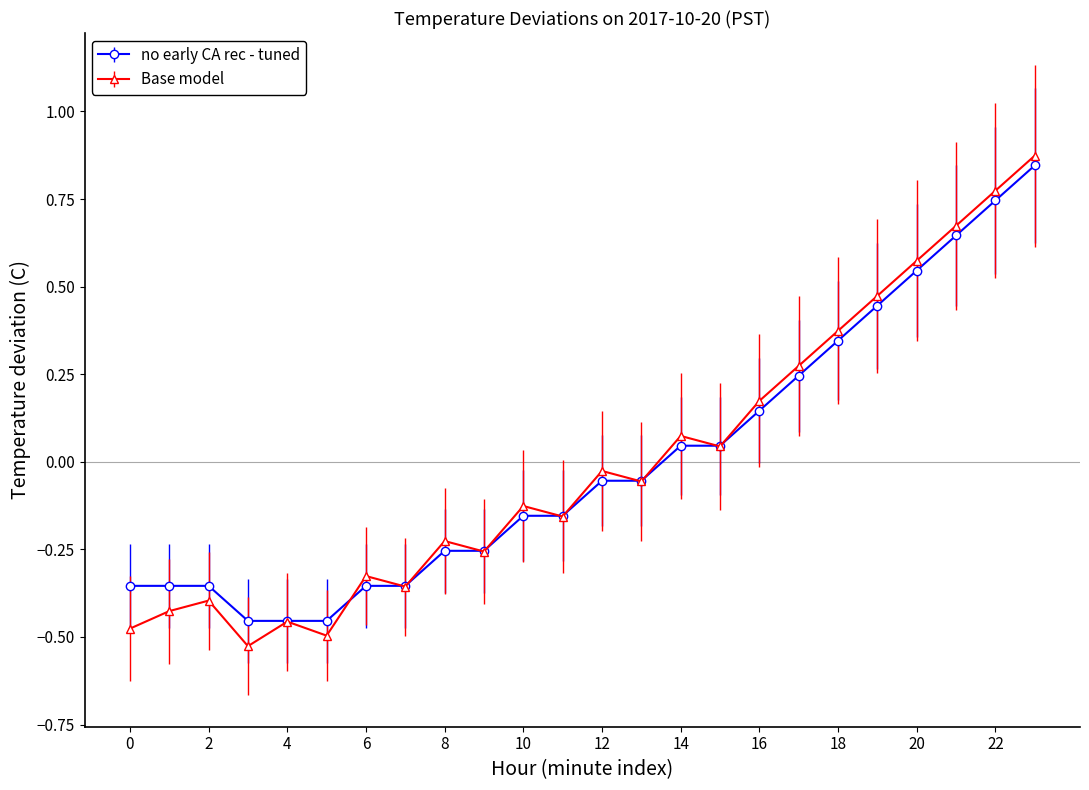

At how many categories does at least one series exceed 0?

10